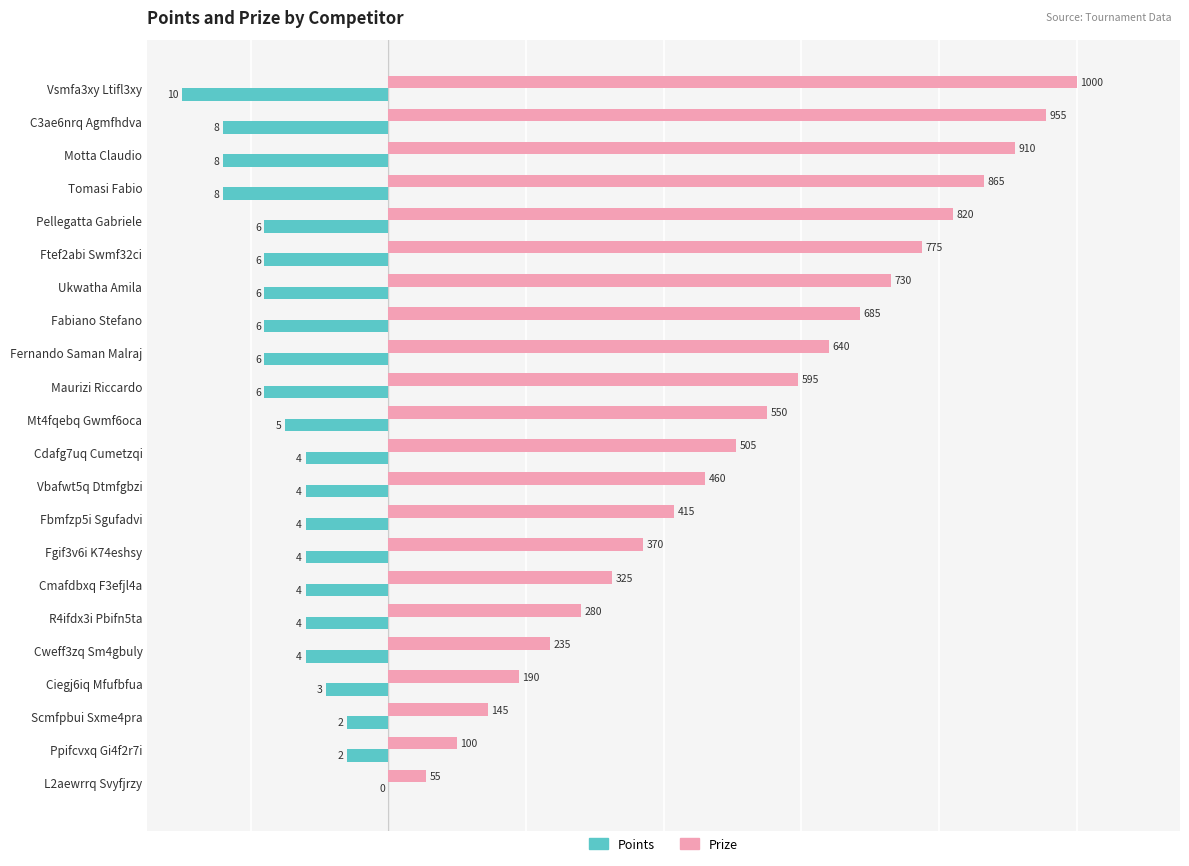

Between Motta Claudio and L2aewrrq Svyfjrzy, which series saw the biggest shift?

Prize